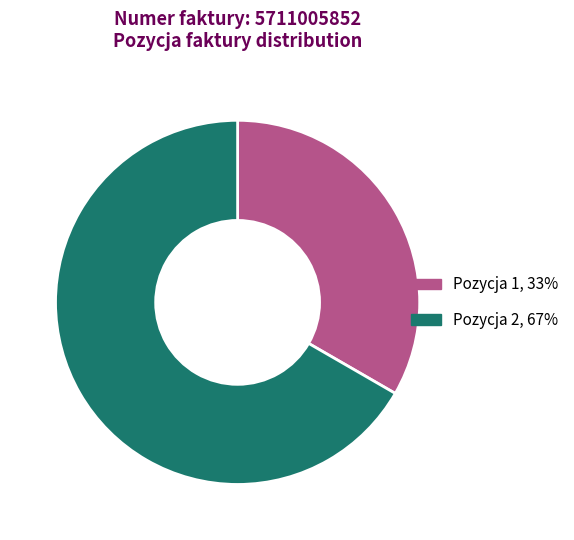

How many slices are in this pie chart?

2